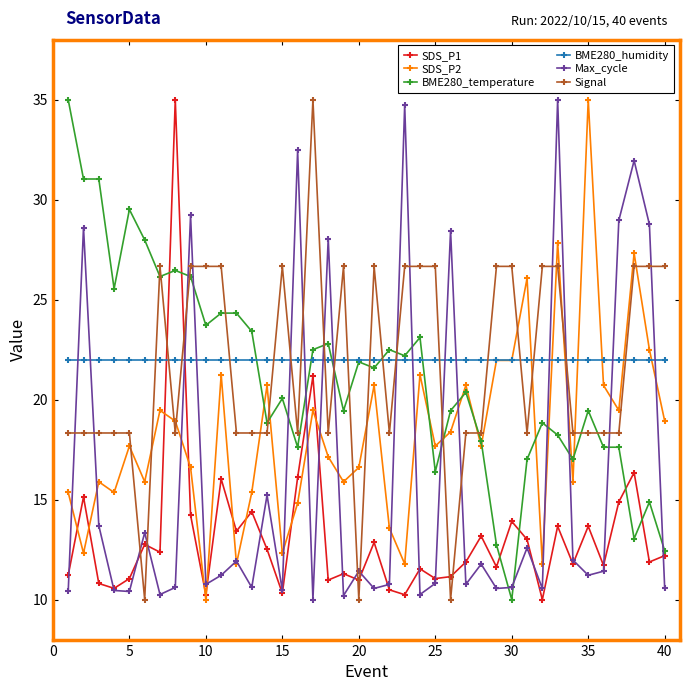

True or false: Max_cycle and BME280_temperature cross at least once.

True